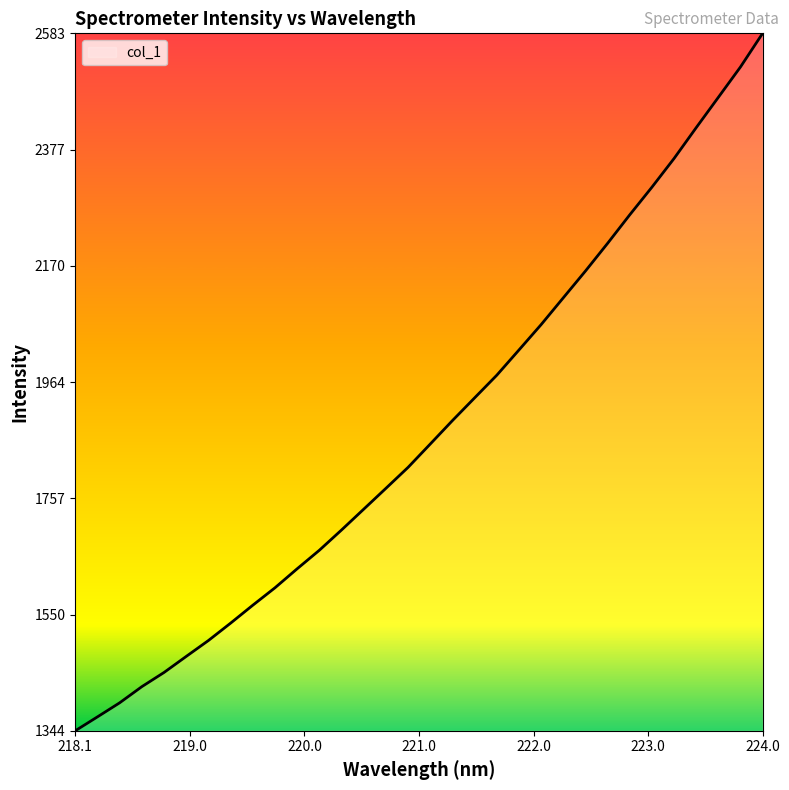

What is the minimum value shown in the chart?

1343.9